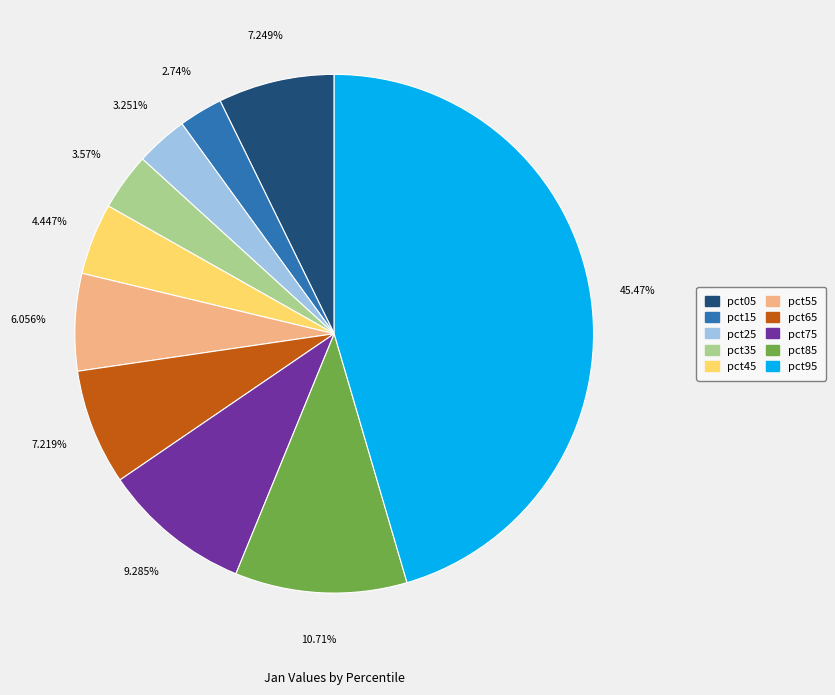

Count the number of slices in the pie.

10